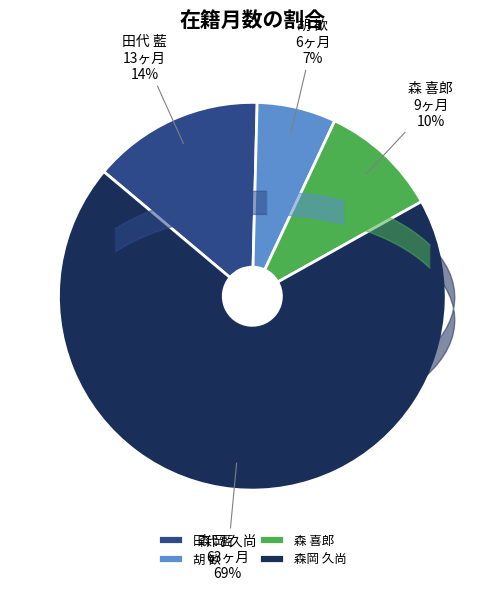

How many slices are in this pie chart?

4